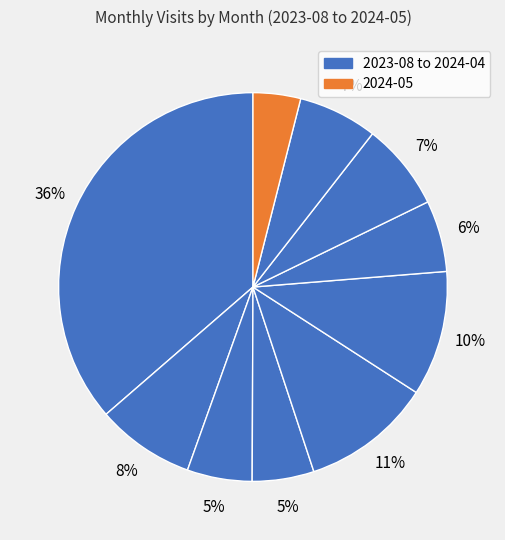

What is the largest slice in the pie chart?

2023-08